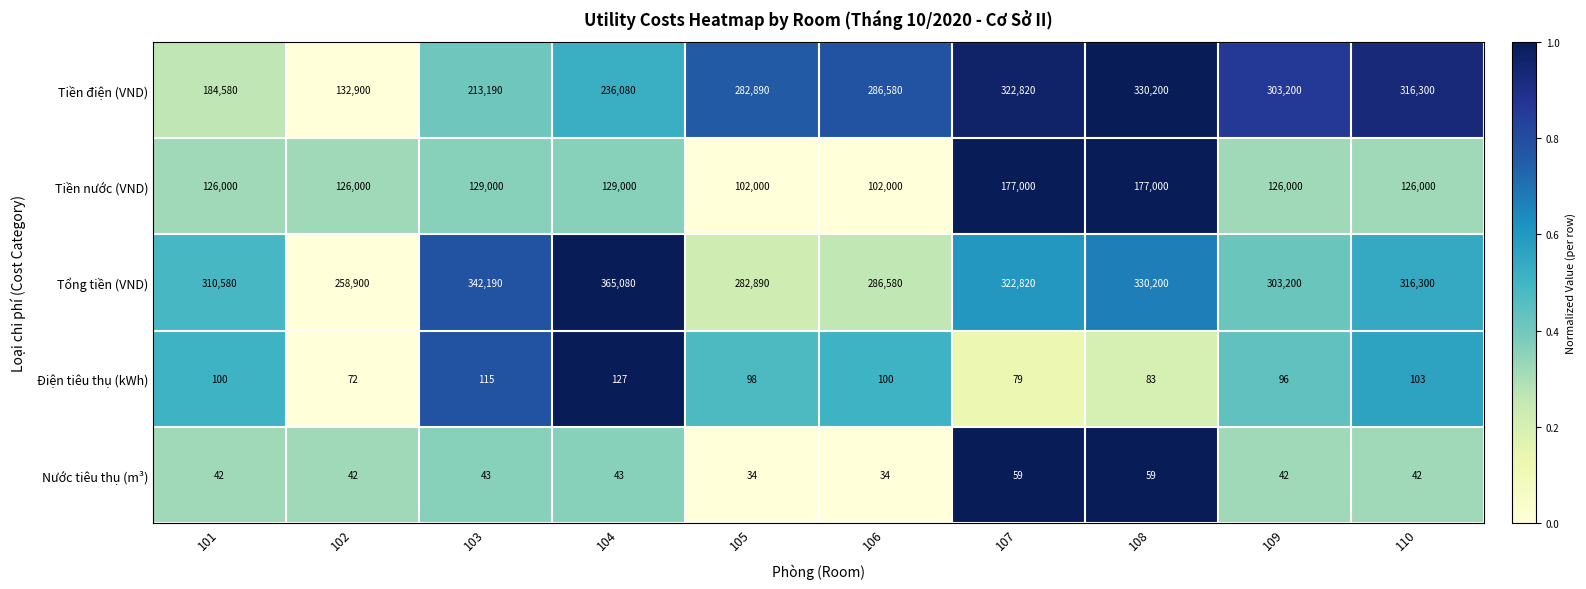

The Nước tiêu thụ (m³) series shows 61 at 110. True or false?

False